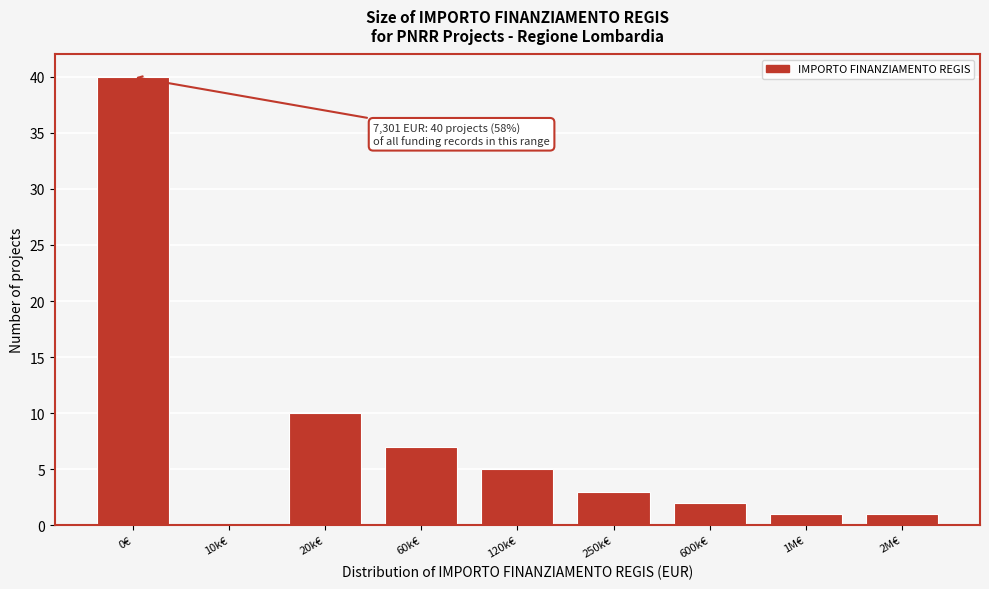

Reading right to left, transcribe all the data shown in this chart.

2M€=1	1M€=1	600k€=2	250k€=3	120k€=5	60k€=7	20k€=10	10k€=0	0€=40